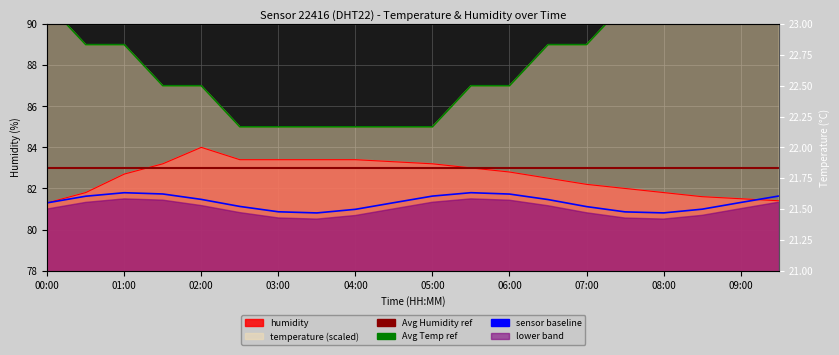

Reading right to left, list all the values displayed in this chart.

humidity: 09:30=81.4	09:00=81.5	08:30=81.6	08:00=81.8	07:30=82.0	07:00=82.2	06:30=82.5	06:00=82.8	05:30=83.0	05:00=83.2	04:30=83.3	04:00=83.4	03:30=83.4	03:00=83.4	02:30=83.4	02:00=84.0	01:30=83.2	01:00=82.7	00:30=81.8	00:00=81.3
temperature: 09:30=95.0	09:00=95.0	08:30=93.0	08:00=91.0	07:30=91.0	07:00=89.0	06:30=89.0	06:00=87.0	05:30=87.0	05:00=85.0	04:30=85.0	04:00=85.0	03:30=85.0	03:00=85.0	02:30=85.0	02:00=87.0	01:30=87.0	01:00=89.0	00:30=89.0	00:00=91.0